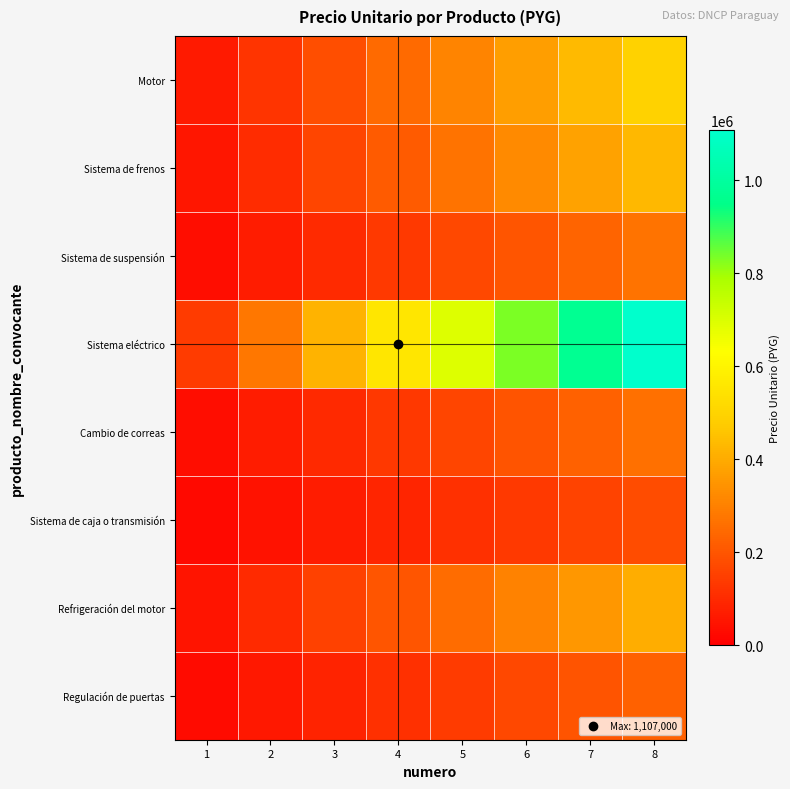

At how many categories does at least one series exceed 295083?

6